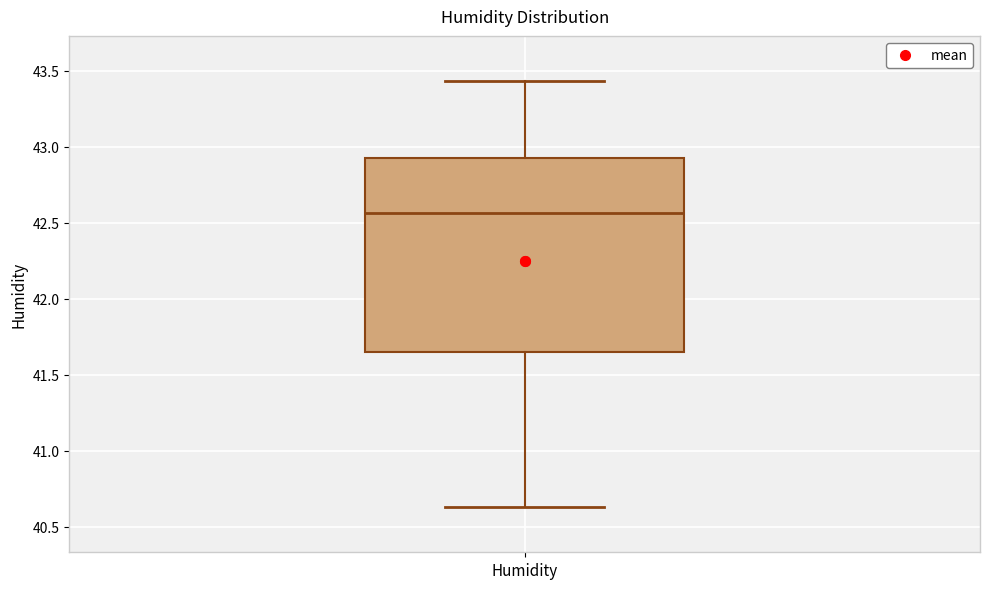

Read this box plot against the y-axis: the position of the median line, the range covered by the box, and the ends of both whiskers. The values are not printed on the chart, so give them approximately, as read against the axis.

median 42.55, box 41.65 to 42.95, whiskers 40.65 to 43.45